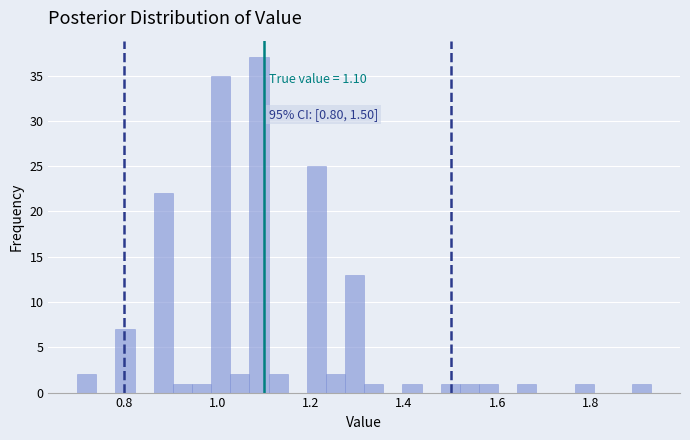

Around what value on the x-axis is the tallest bar? Give the approximate position of its centre, as read against the axis.

1.08